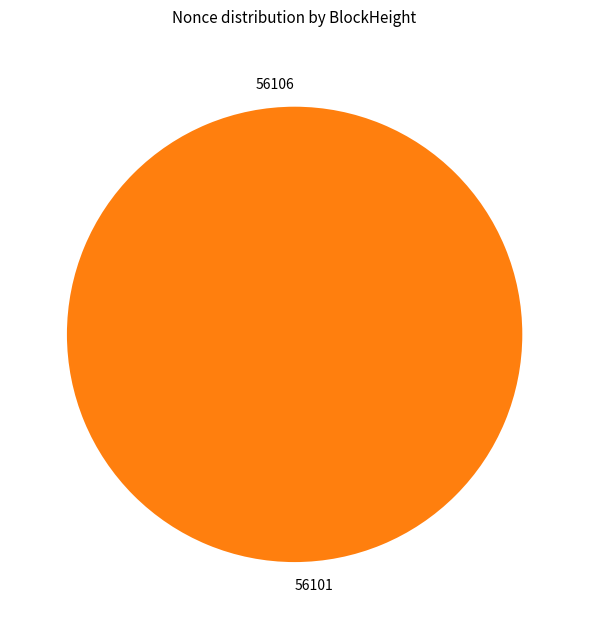

Which category has the biggest portion of the pie?

56101